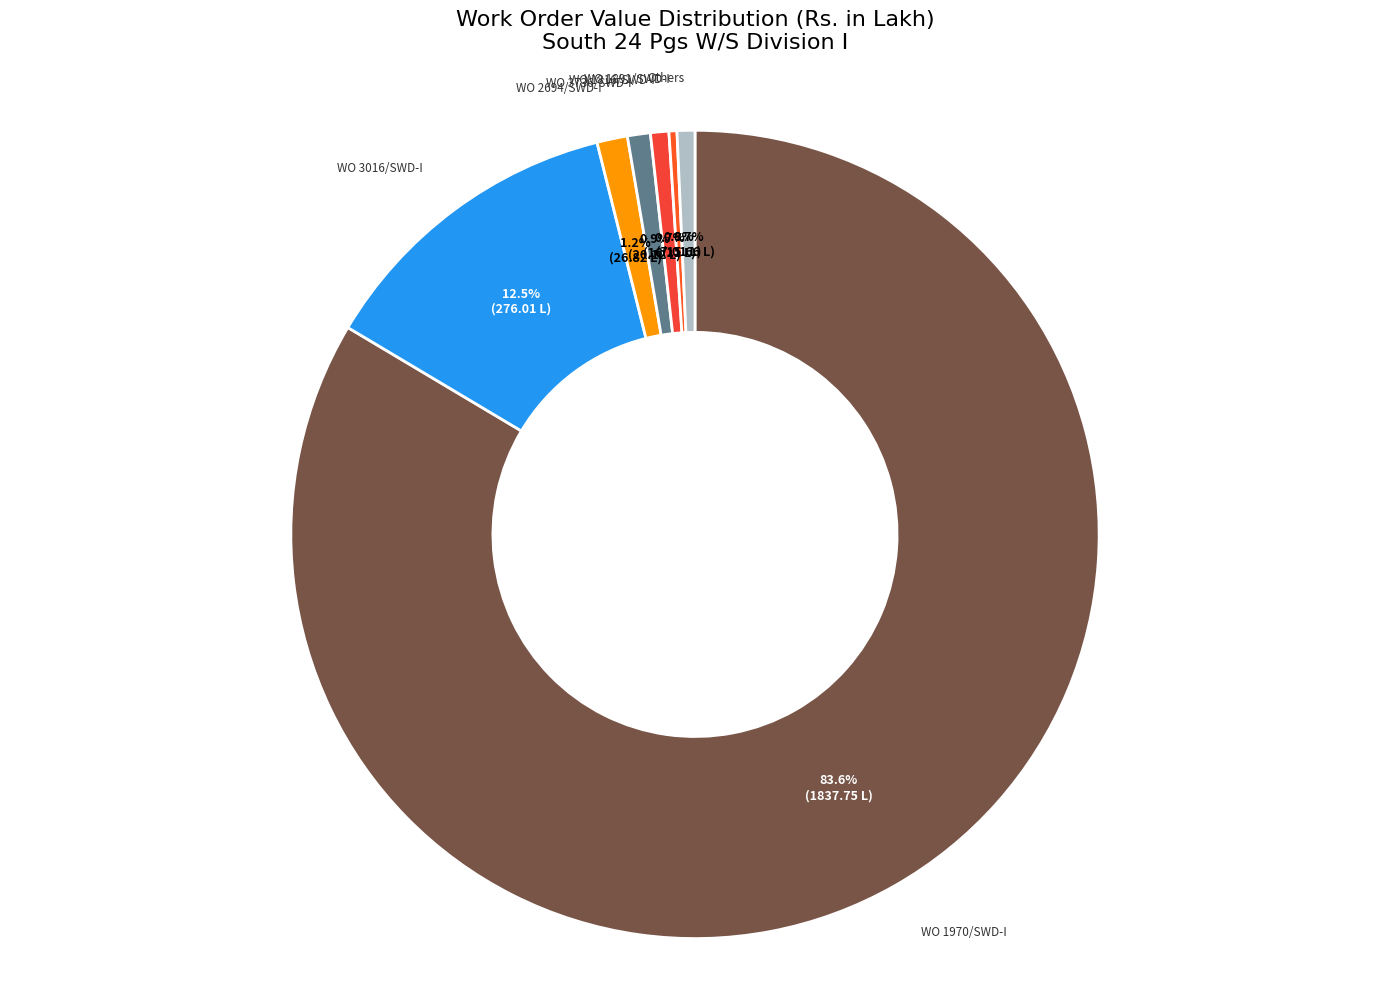

Rank the categories by value from highest to lowest.

WO 1970/SWD-I, WO 3016/SWD-I, WO 2694/SWD-I, WO 3736/SWD-I, WO 1816/SWD-I, WO 1891/SWD-I, WO 2497/SWD-I, WO 1983/SWD-I, WO 3875/SWD-I, WO 2958/SWD-I